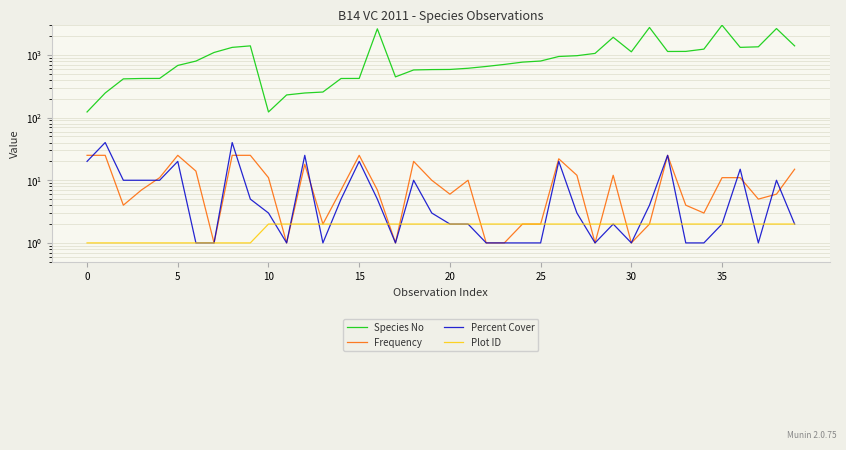

What value does the Species No series have at 28?

1059